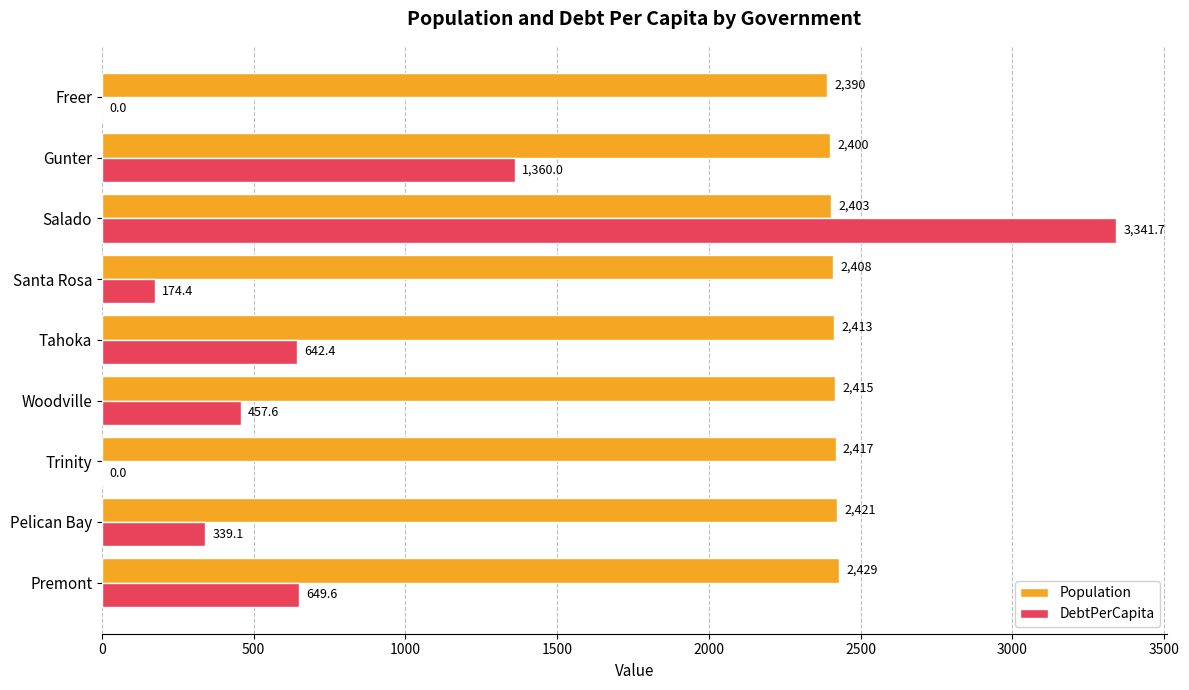

Where is Population nearest to the value 2409?

Santa Rosa